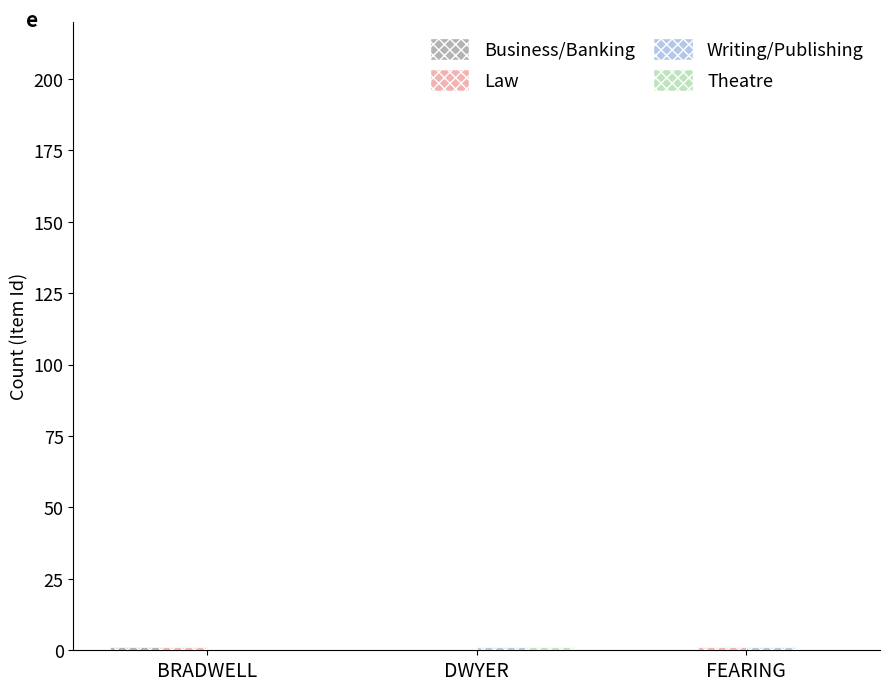

Which category has the lowest value in the Law series?

DWYER